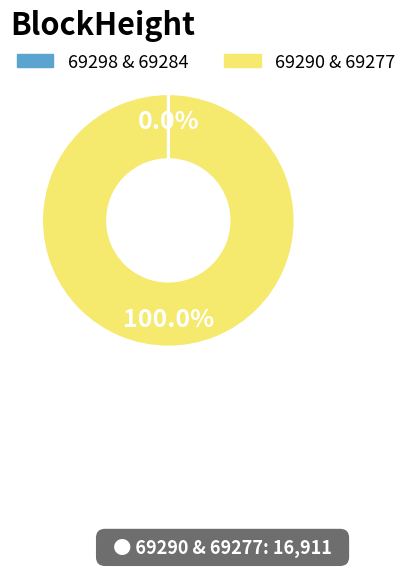

Is there a majority slice in this chart?

Yes